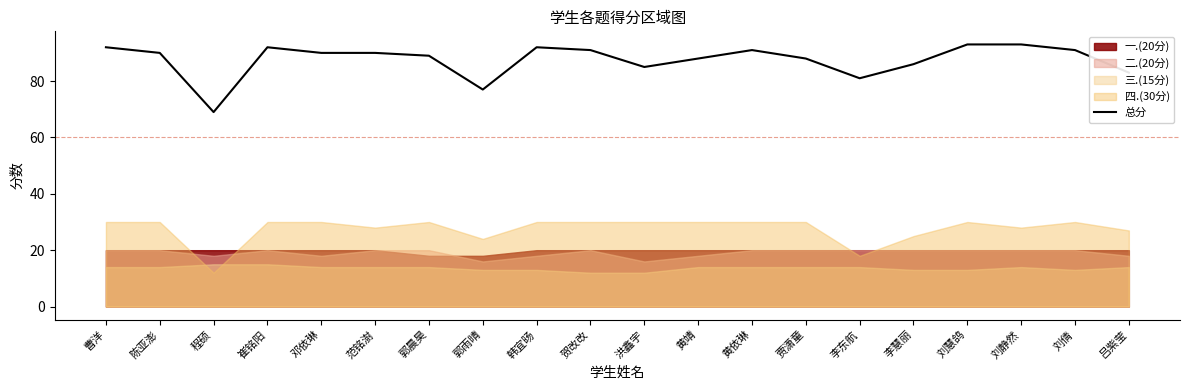

What is the label of the 2nd point from the left?

陈亚澎